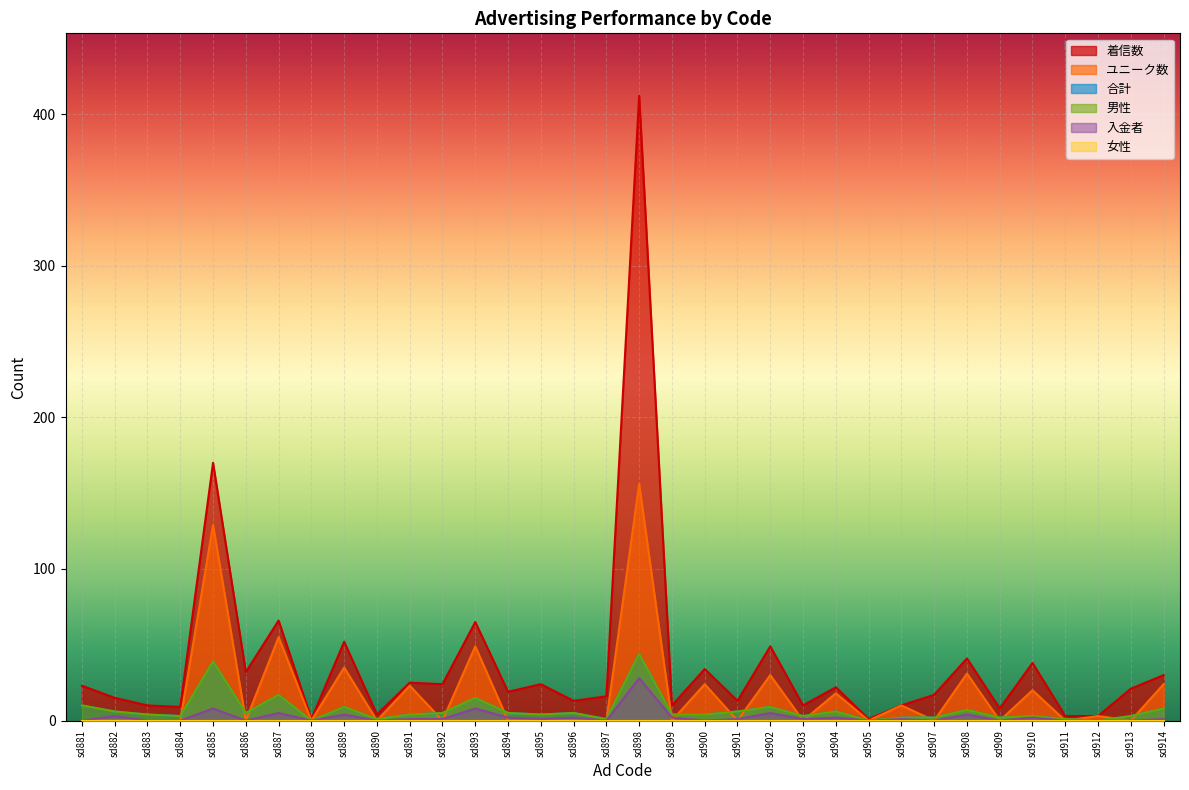

Which series has the largest total across all categories?

着信数